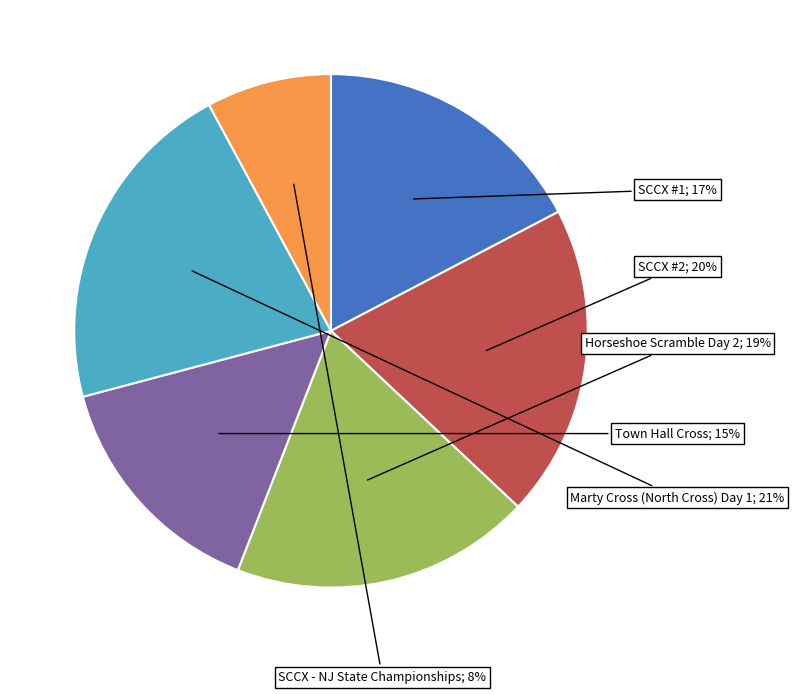

Count the number of slices in the pie.

6